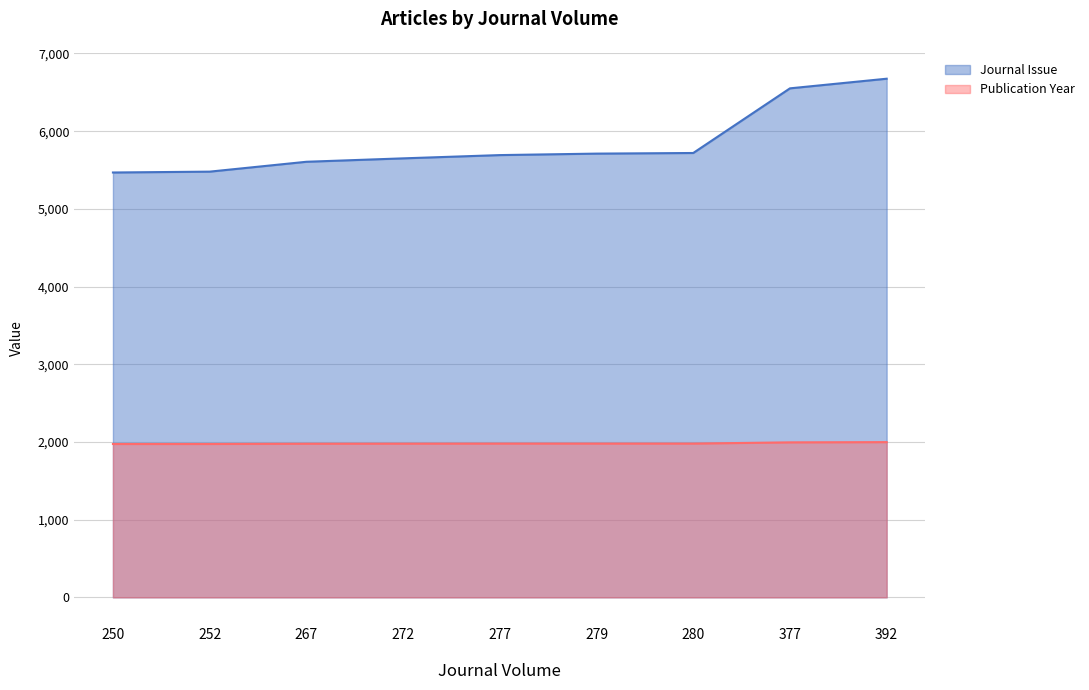

What is the value of the Journal Issue point at the 9th from the left?

6675